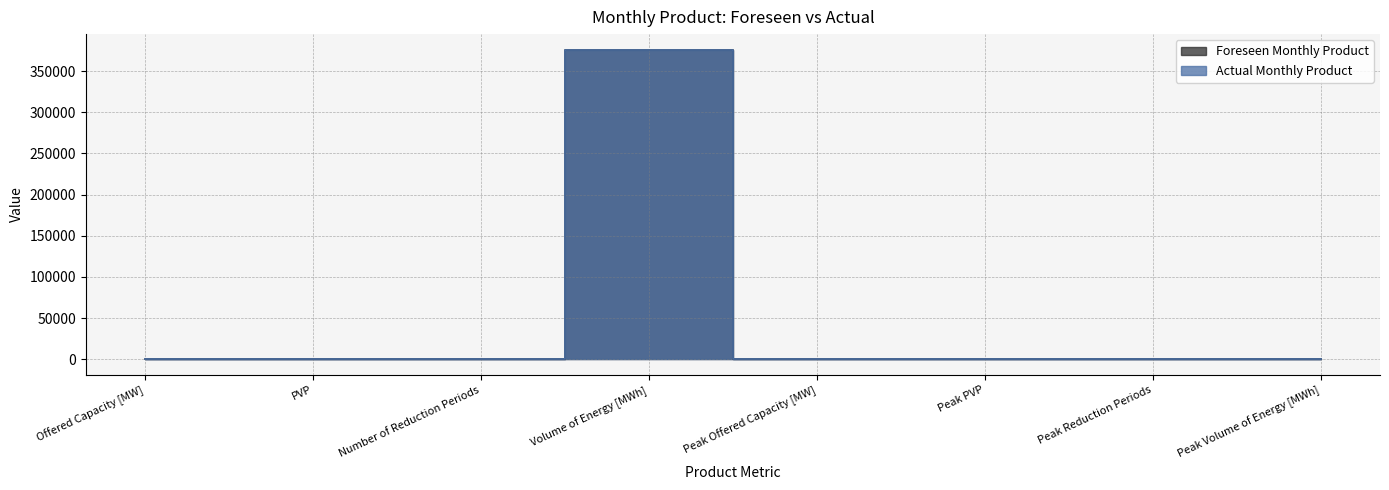

At which category is the sum across all series the highest?

Volume of Energy [MWh]